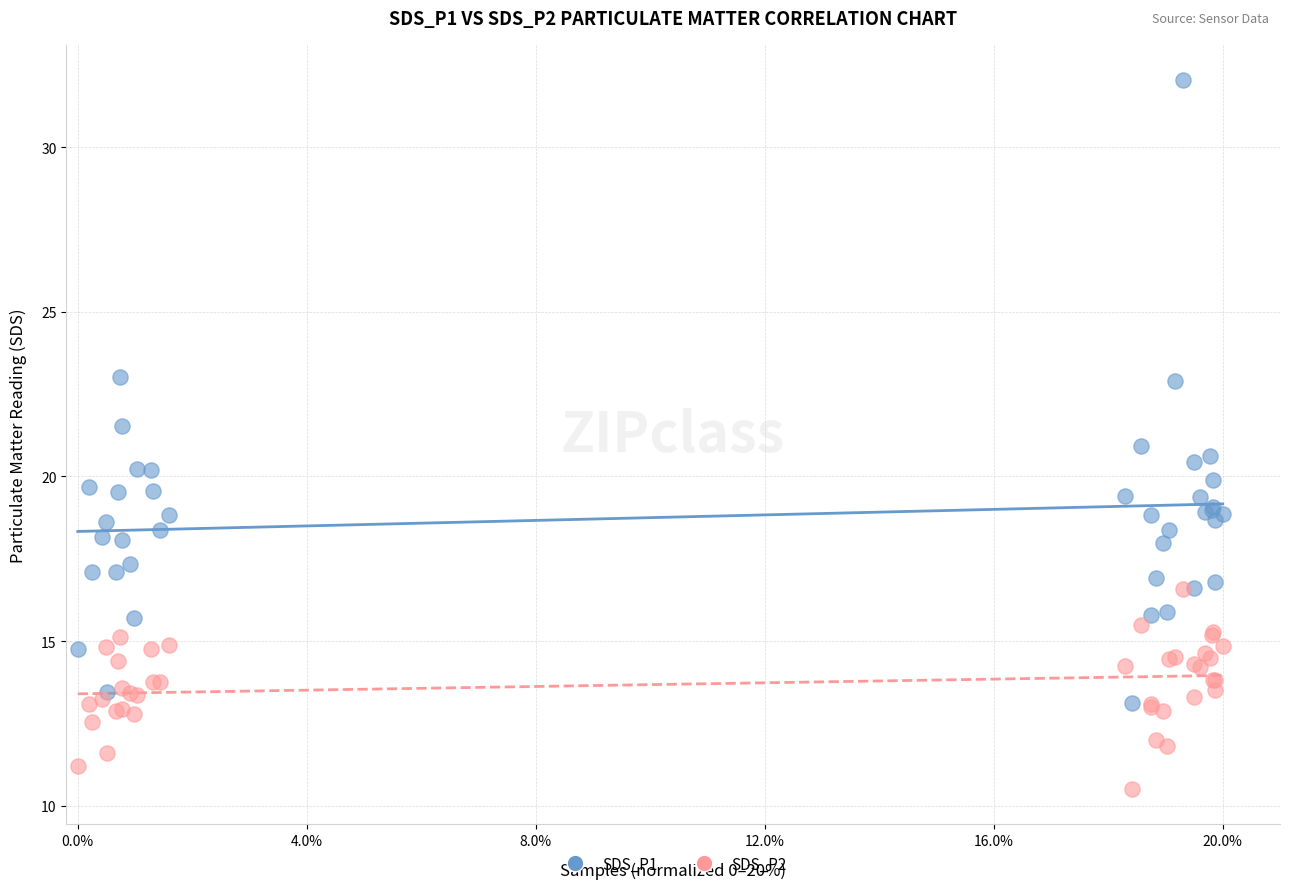

In the SDS_P1 series, what Y value is closest to 22?

21.5